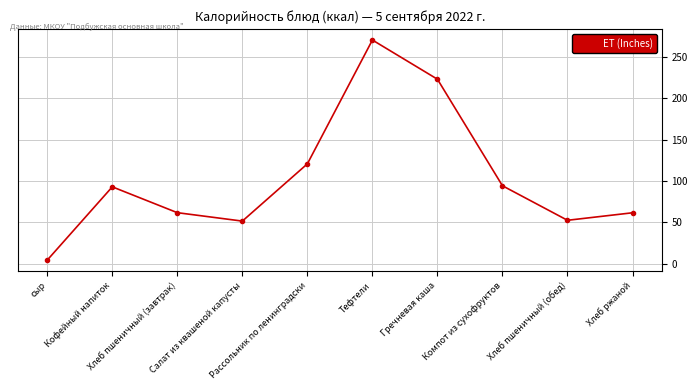

What is the average value?

103.3